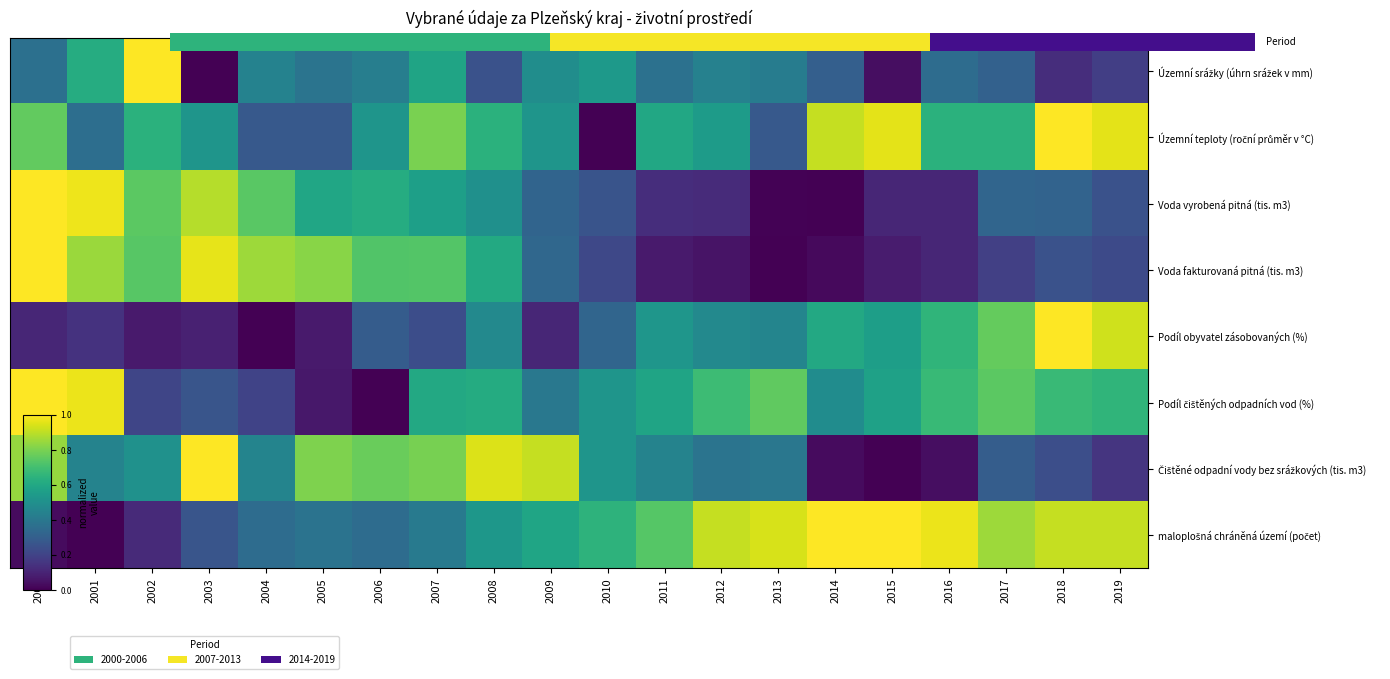

What is the total value across all series at 2015?

3.3